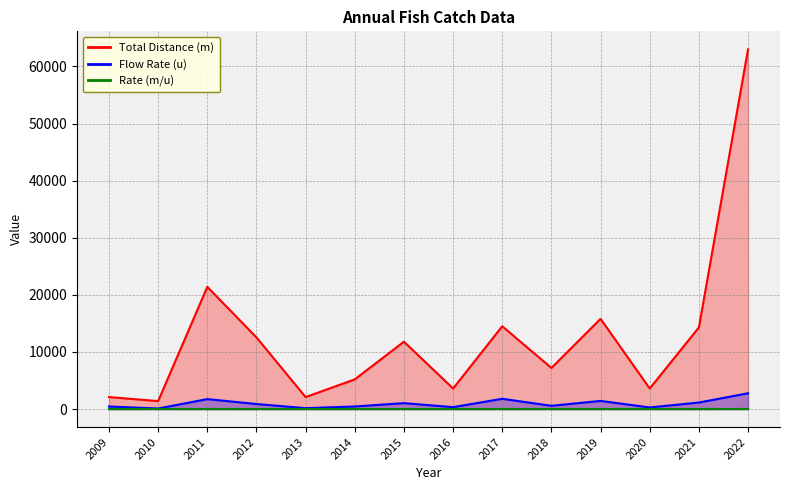

What is the difference between the Flow Rate (u) values at 2012 and 2016?

545.0